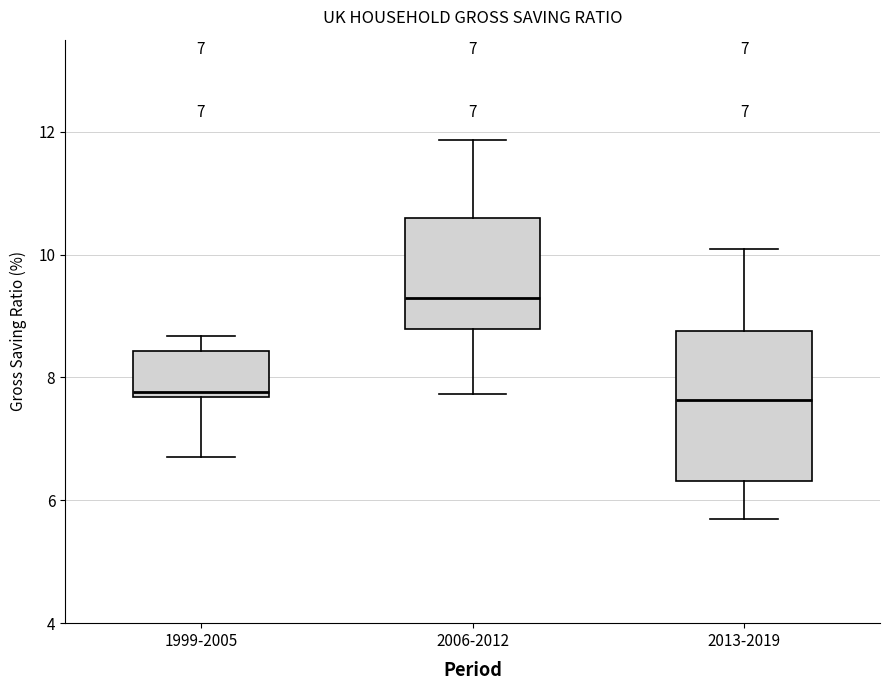

Comparing the boxes themselves (not the whiskers), which one is the tallest?

2013-2019